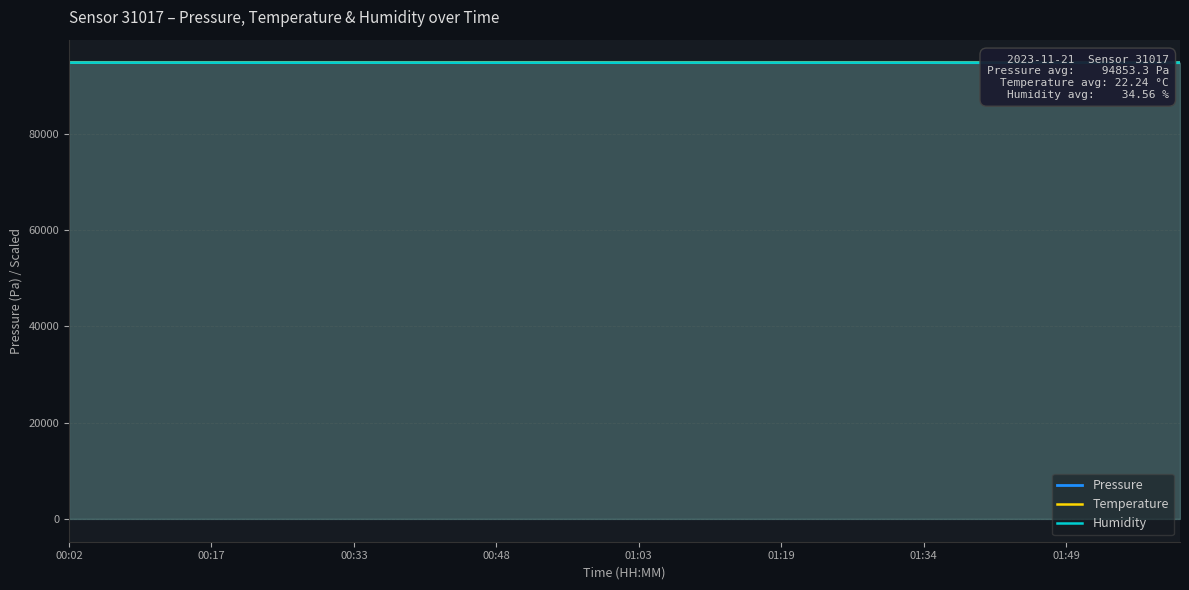

How many interior local peaks does the Humidity series have?

9